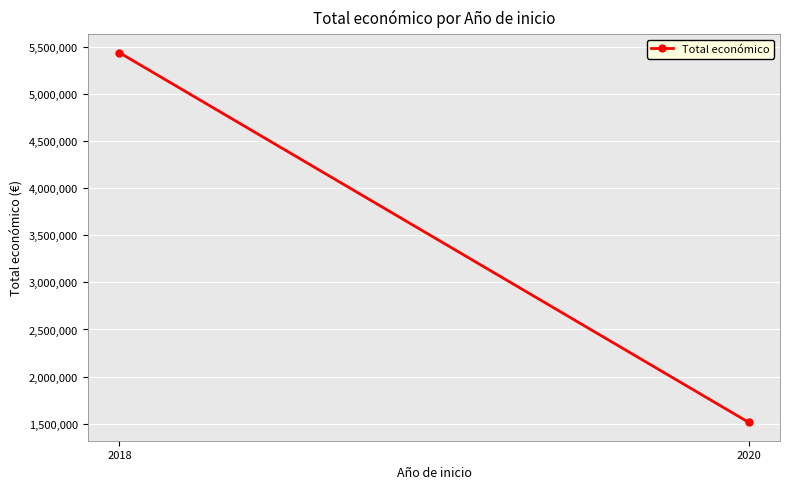

What is the value of the 2nd point from the left?

1513726